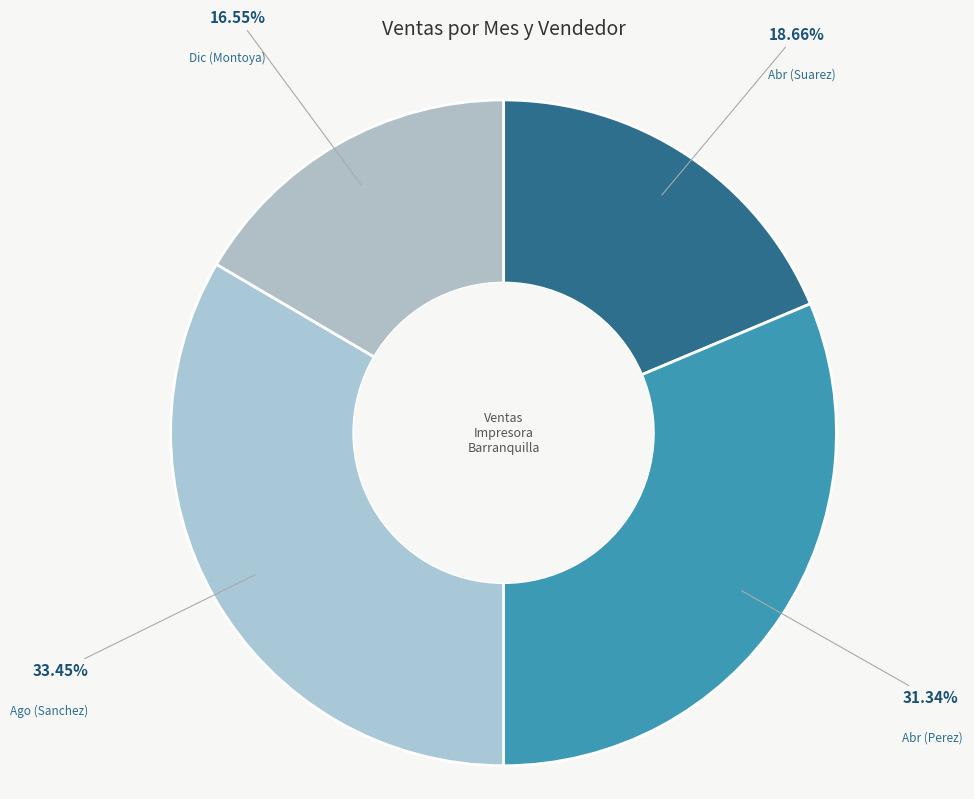

Which category has the smallest portion of the pie?

Dic (Montoya)